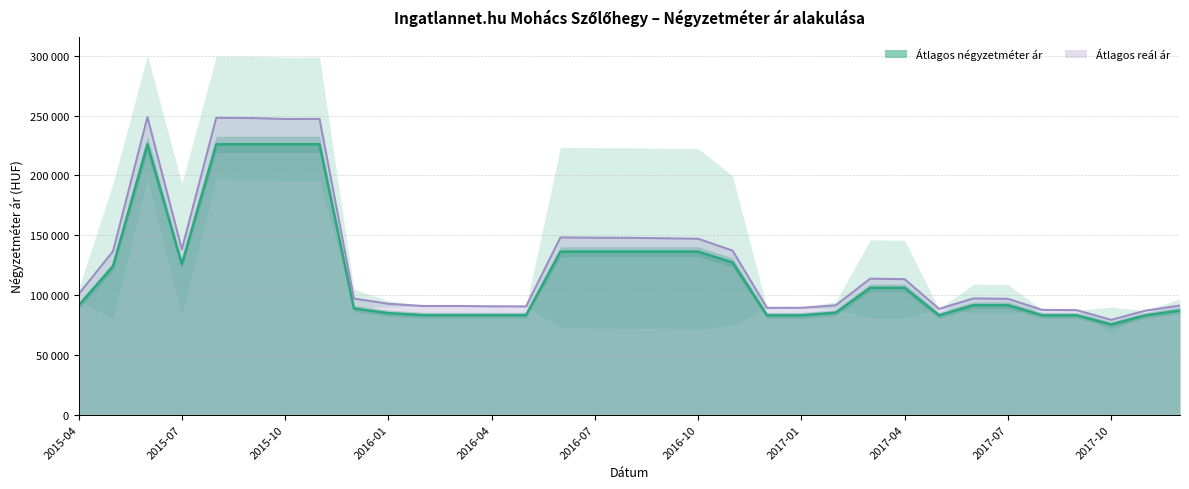

Reading right to left, extract all data points from this chart.

Atlagos_m2_ar: 87015	83030	75385	83030	83030	91515	91515	83030	106015	106015	85265	83030	83030	127229	136276	136276	136276	136276	136276	83181	83181	83181	83181	84848	88737	226011	226011	226011	226011	125766	226011	123948	91161
Atlagos_real_ar: 91220	87002	79254	87353	87582	96833	97158	88468	113258	113670	91422	89328	89285	137147	147043	147438	147836	147908	148162	90503	90548	90838	90838	92704	97025	247243	247182	247979	248163	138196	248781	136605	100696